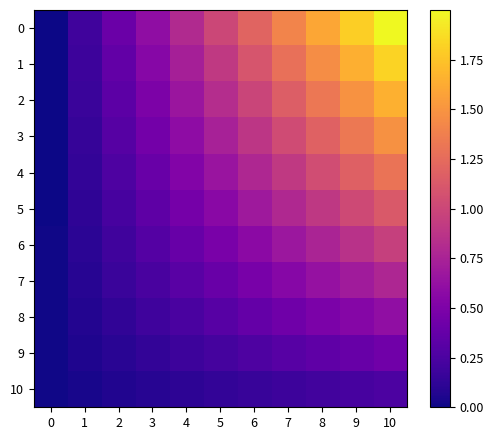

Rank the series by their maximum value, from highest to lowest.

0, 1, 2, 3, 4, 5, 6, 7, 8, 9, 10